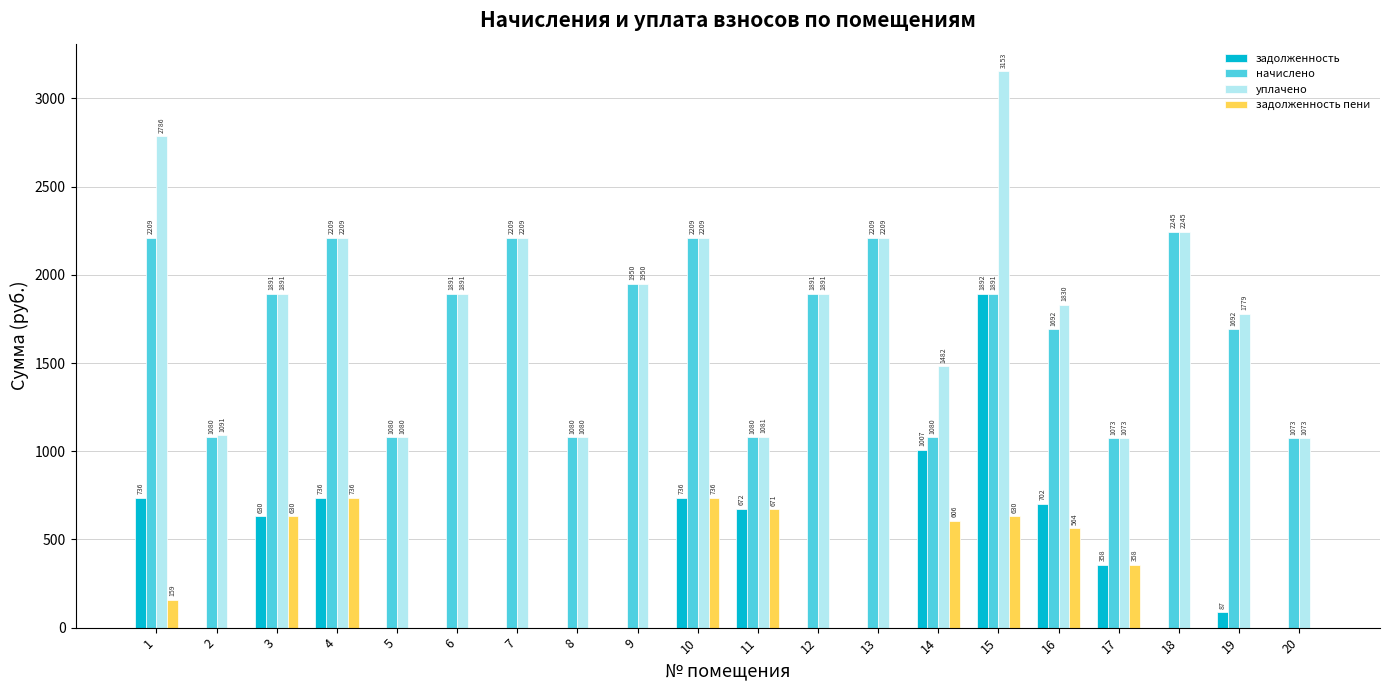

Which series has the widest spread of values?

уплачено